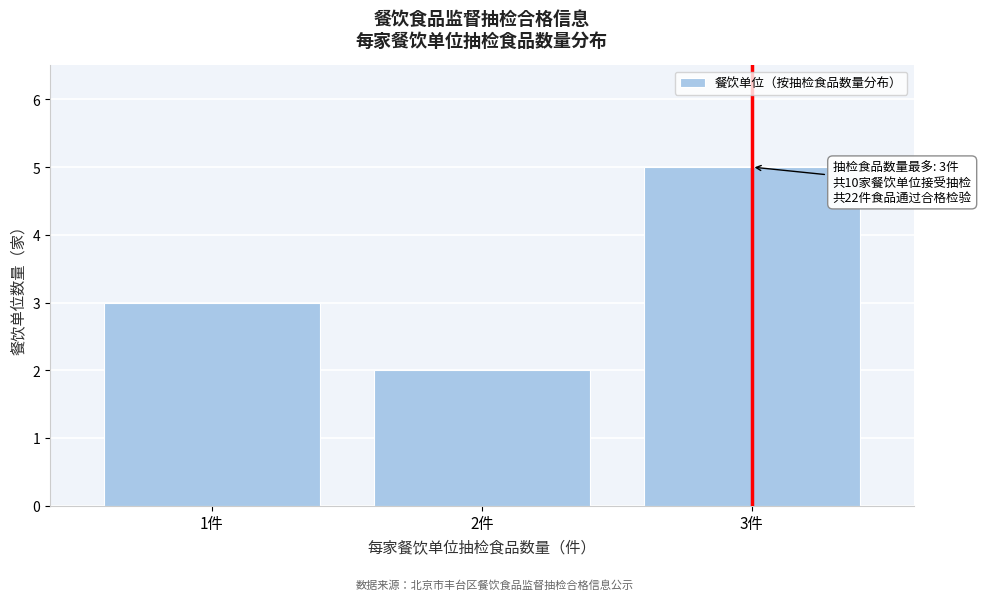

Reading right to left, transcribe all the data shown in this chart.

5	2	3